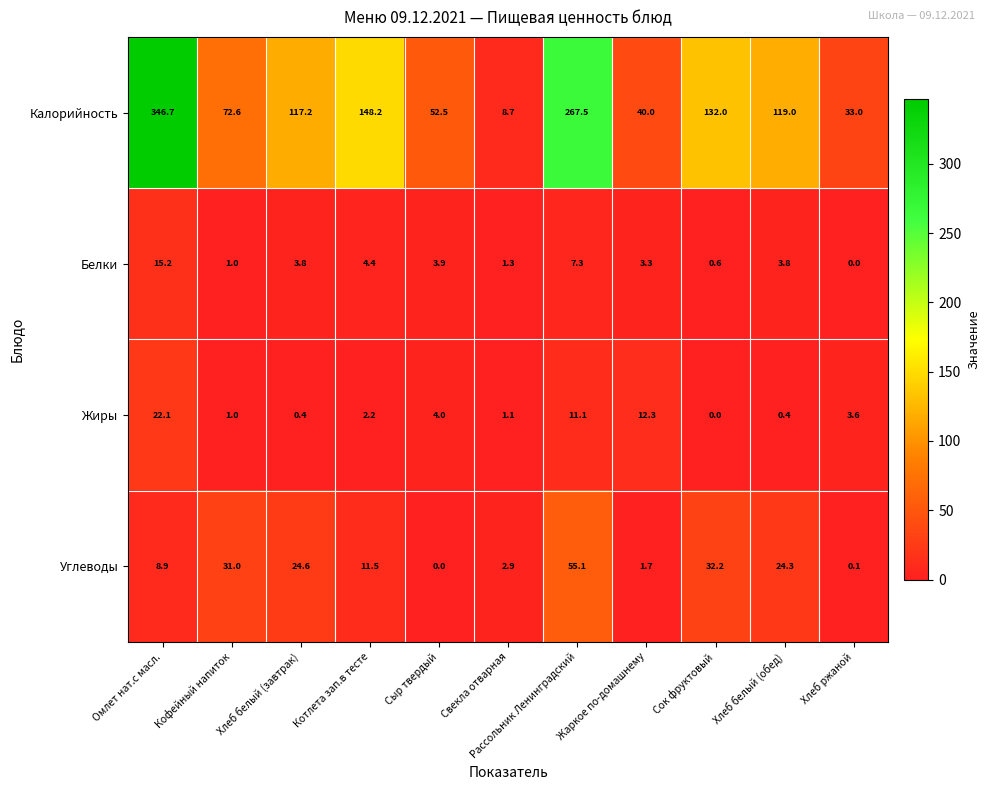

What is the average value of the Белки series?

4.1